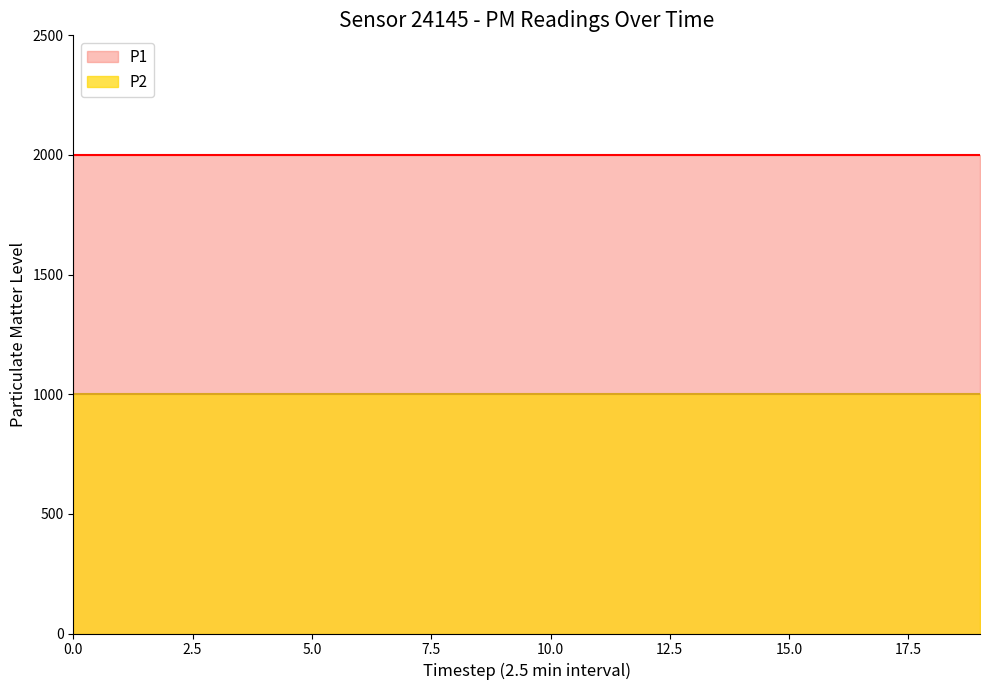

Rank the series by their average value, from highest to lowest.

P1, P2